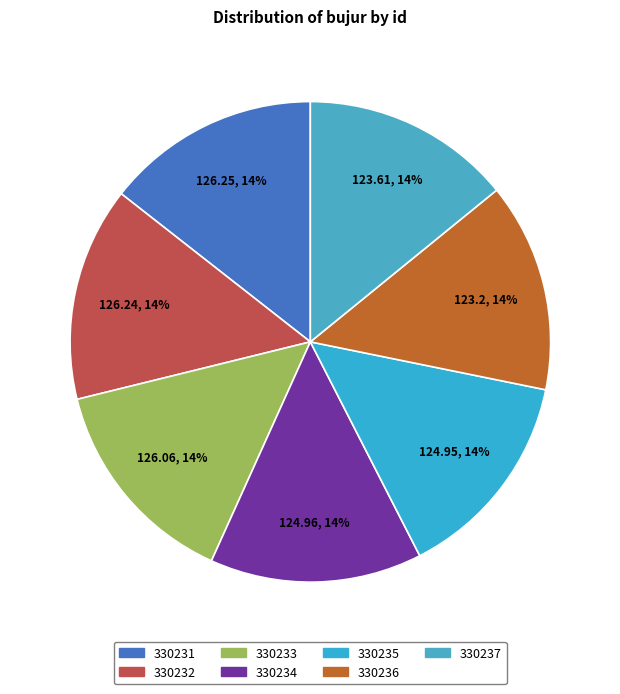

Which slice is the largest?

330231